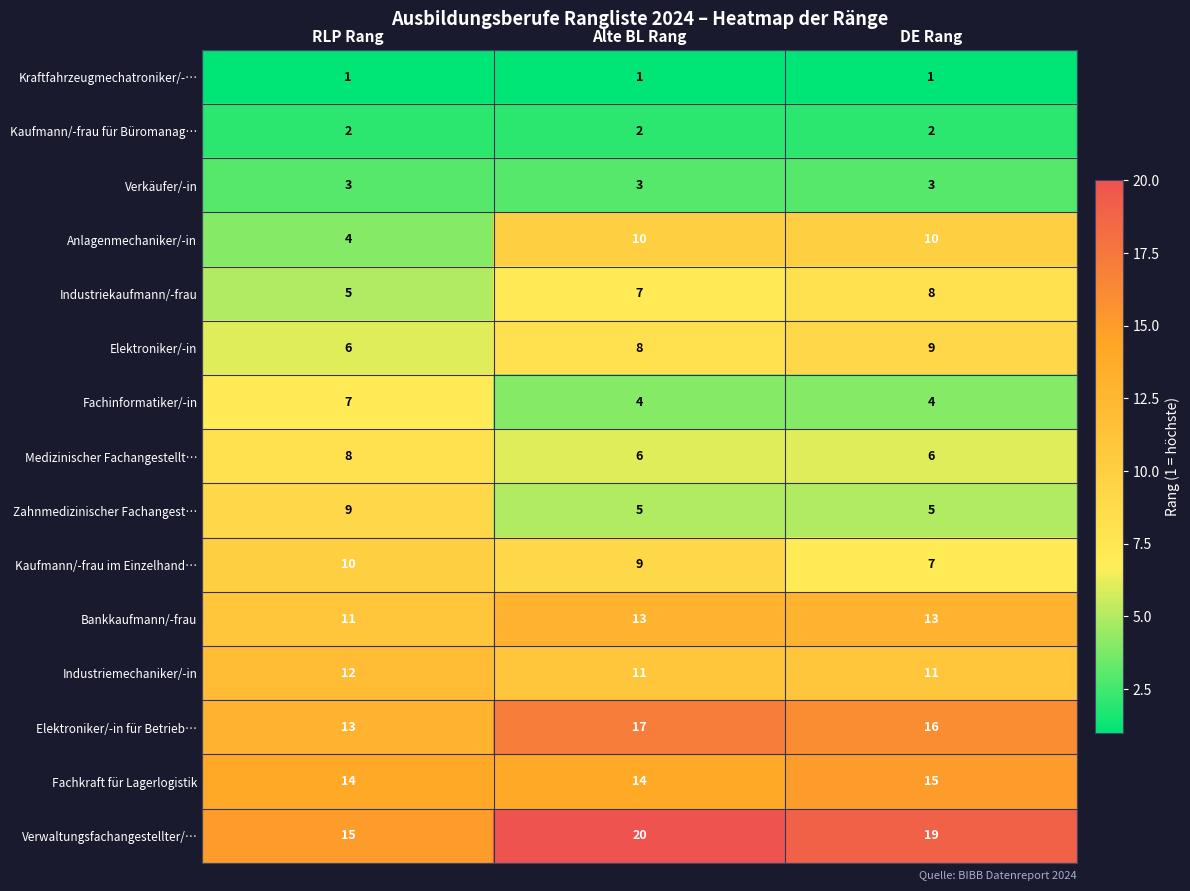

How many categories are shown in the chart?

3